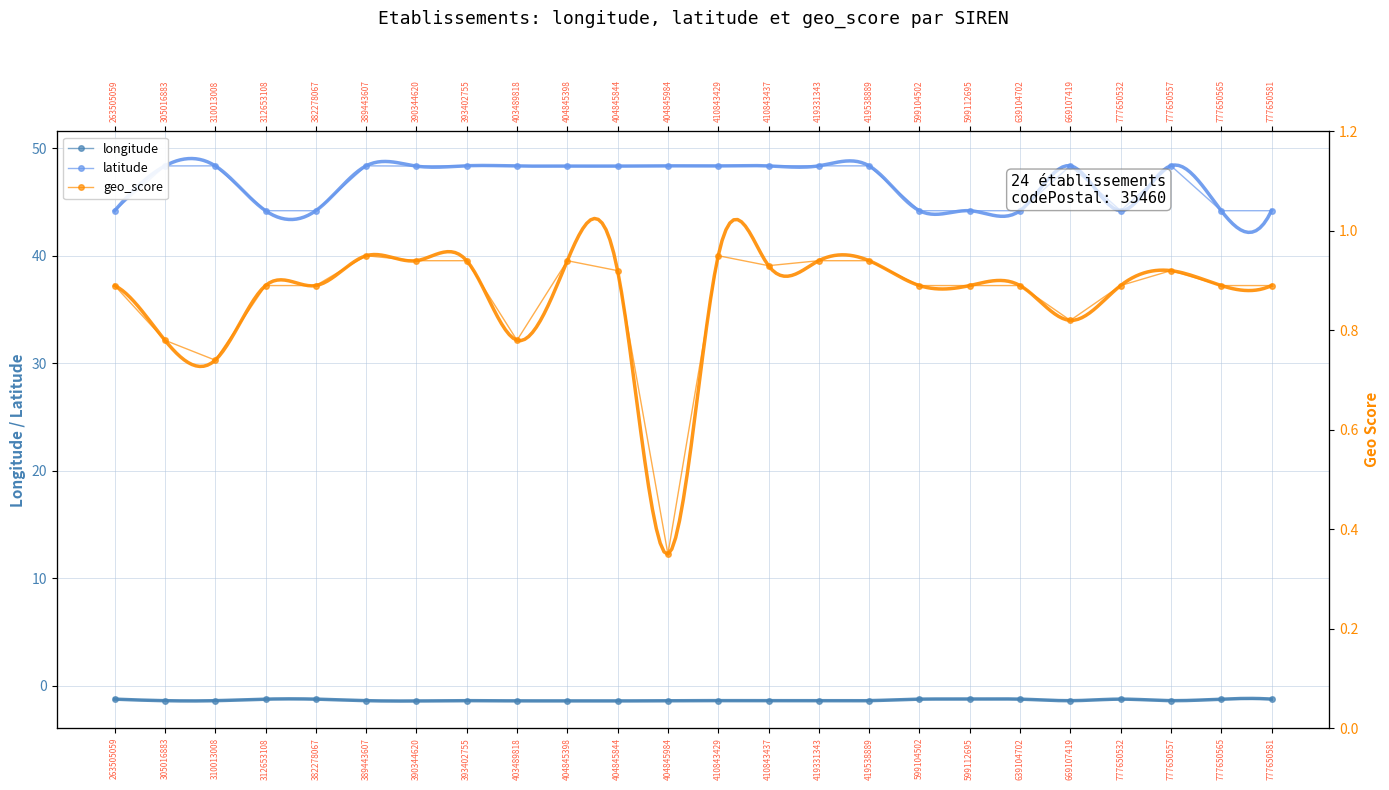

Which category has the highest value in the longitude series?

263505059